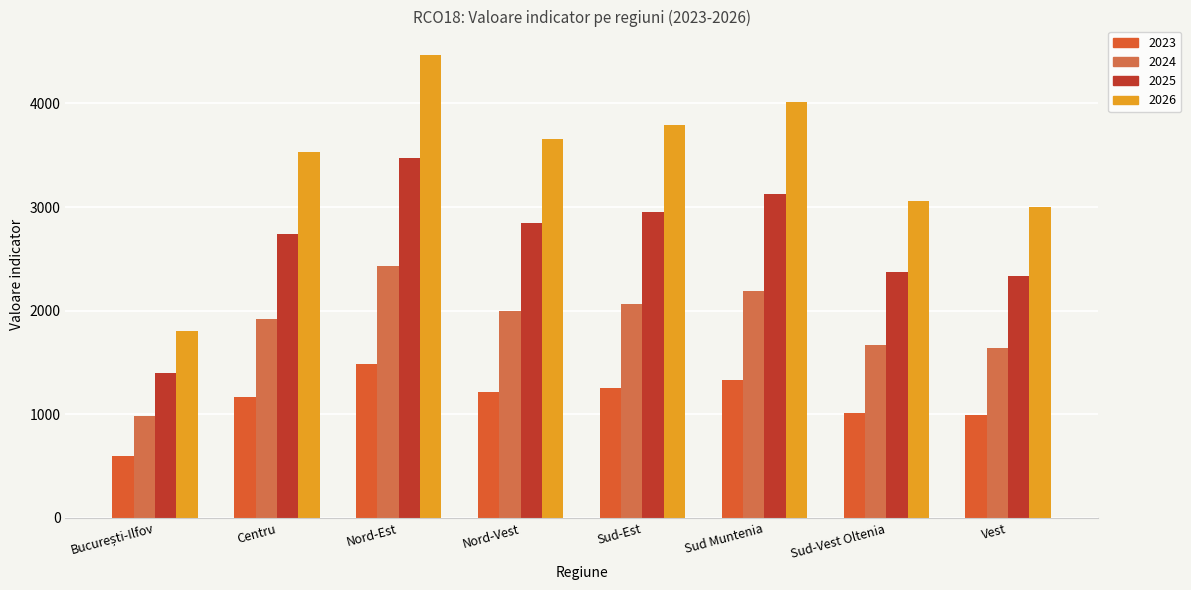

What are all the series names shown in the legend?

2023, 2024, 2025, 2026